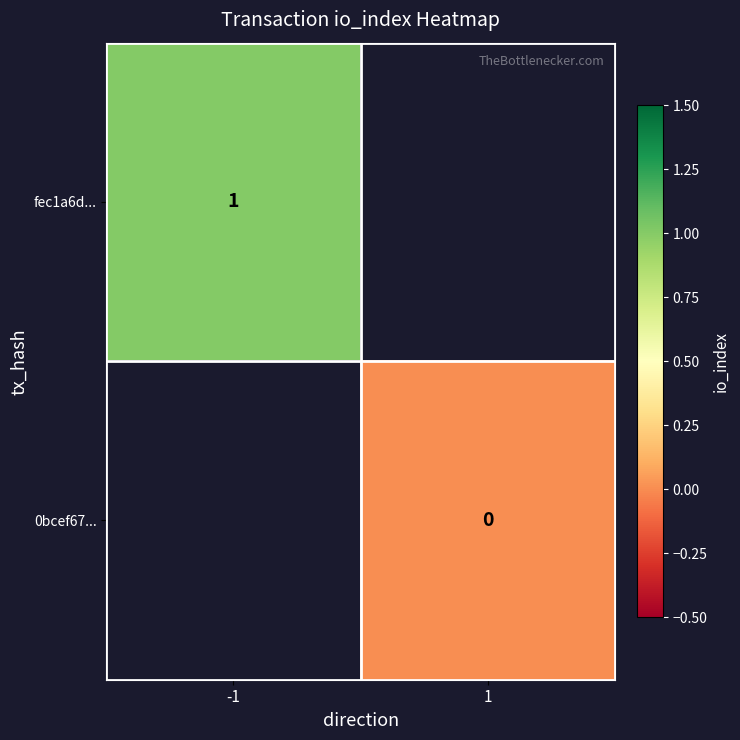

True or false: fec1a6d... has a value of 1 at -1.

True